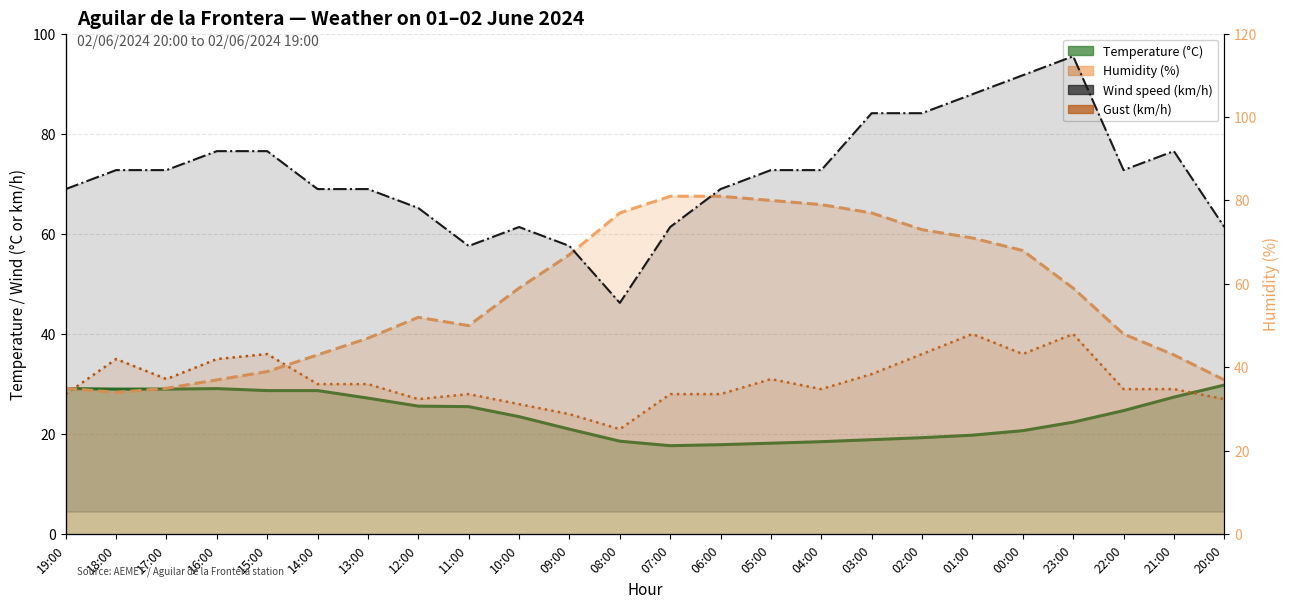

What is the label of the 6th point from the right?

01:00